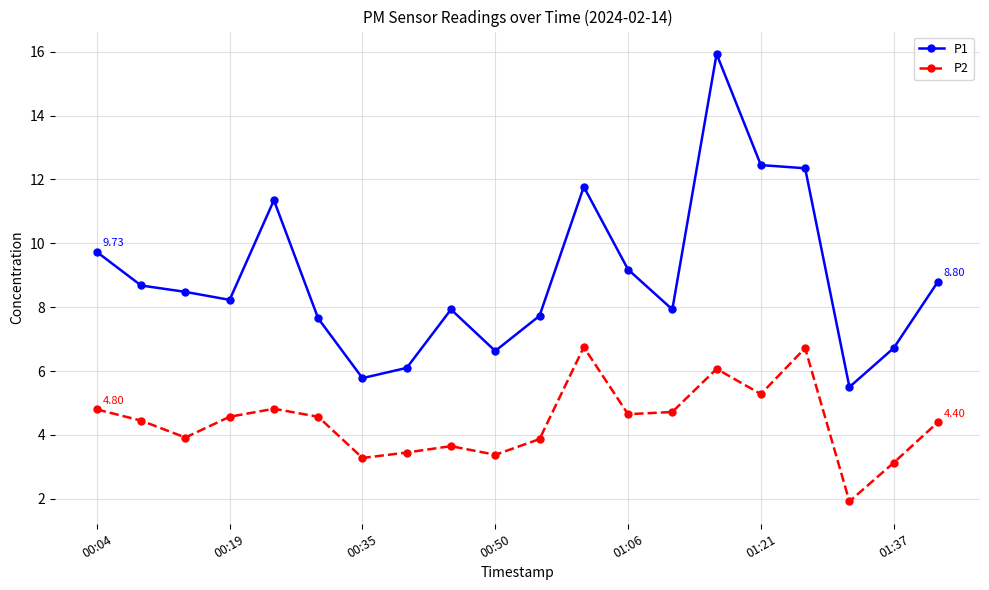

At how many categories does at least one series exceed 9?

7